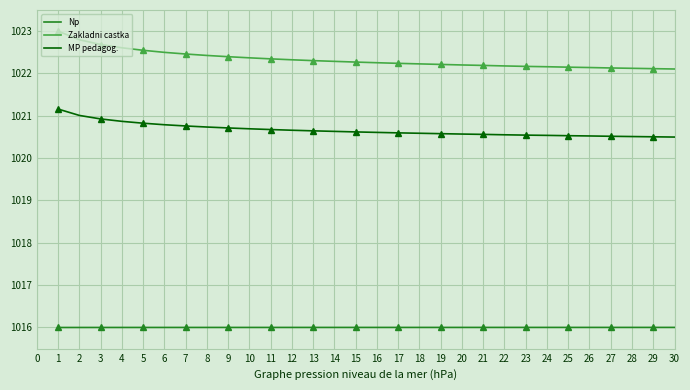

True or false: Zakladni castka and MP pedagog. cross at least once.

False